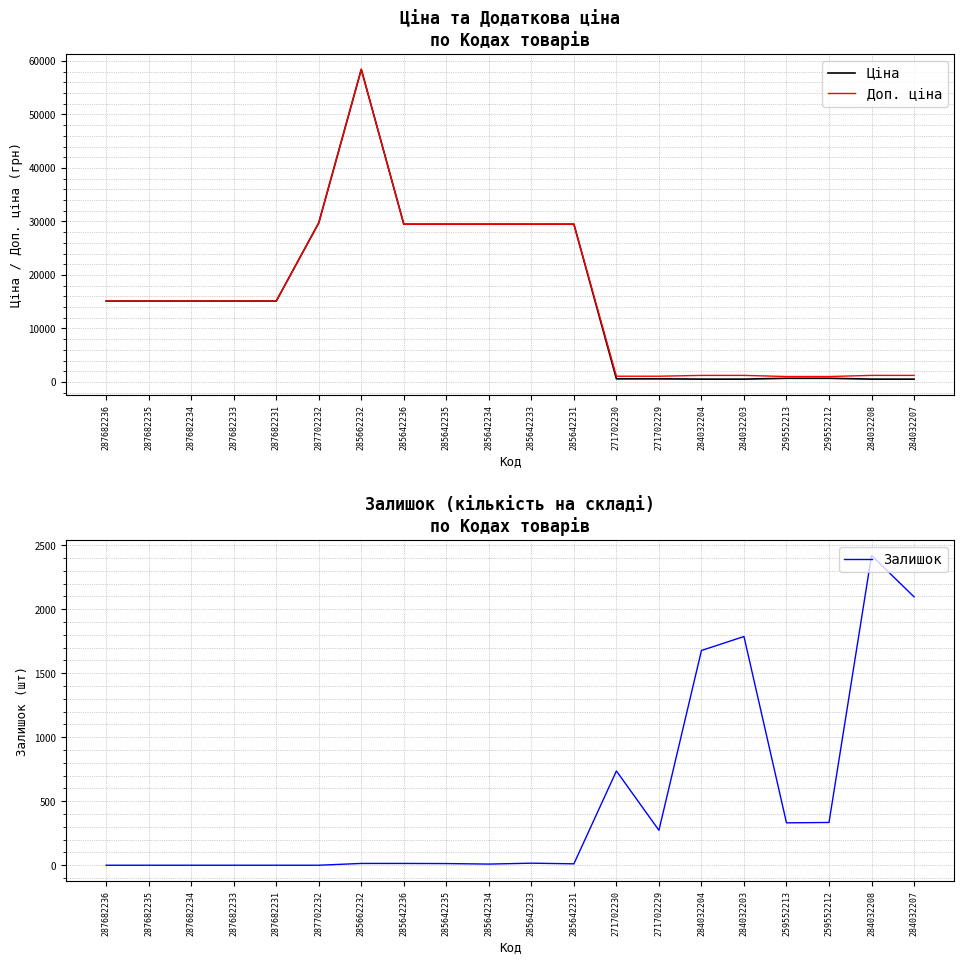

Count the number of categories in the chart.

20